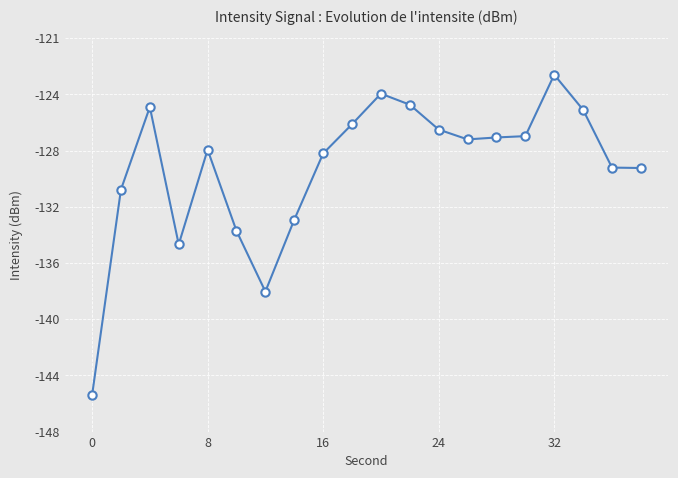

Is this an area chart (filled region under the line)?

No